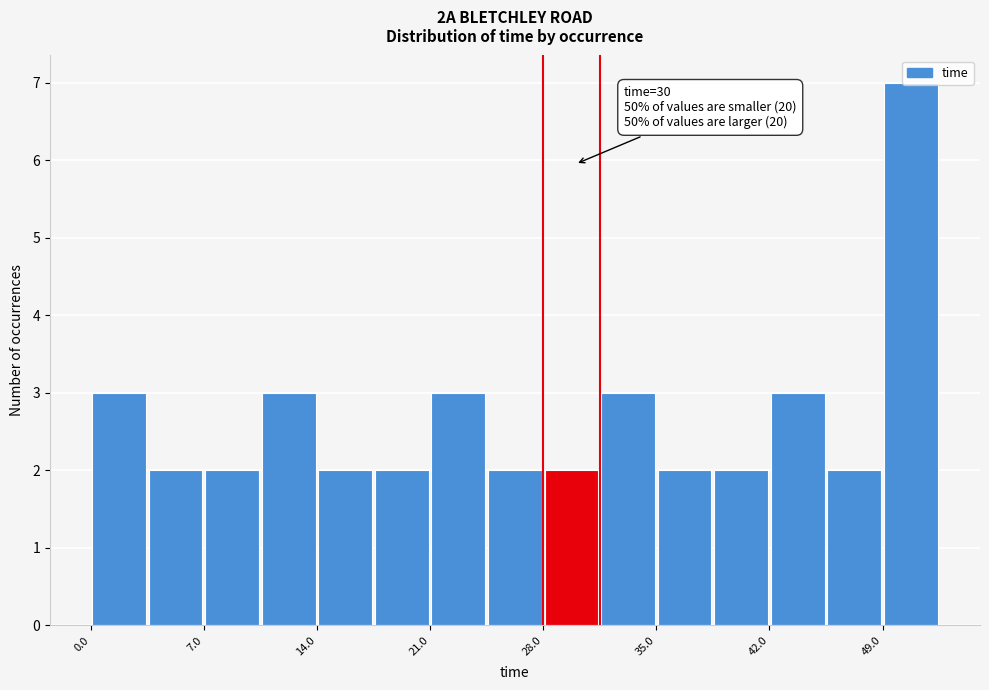

Around what value on the x-axis is the tallest bar? Give the approximate position of its centre, as read against the axis.

51